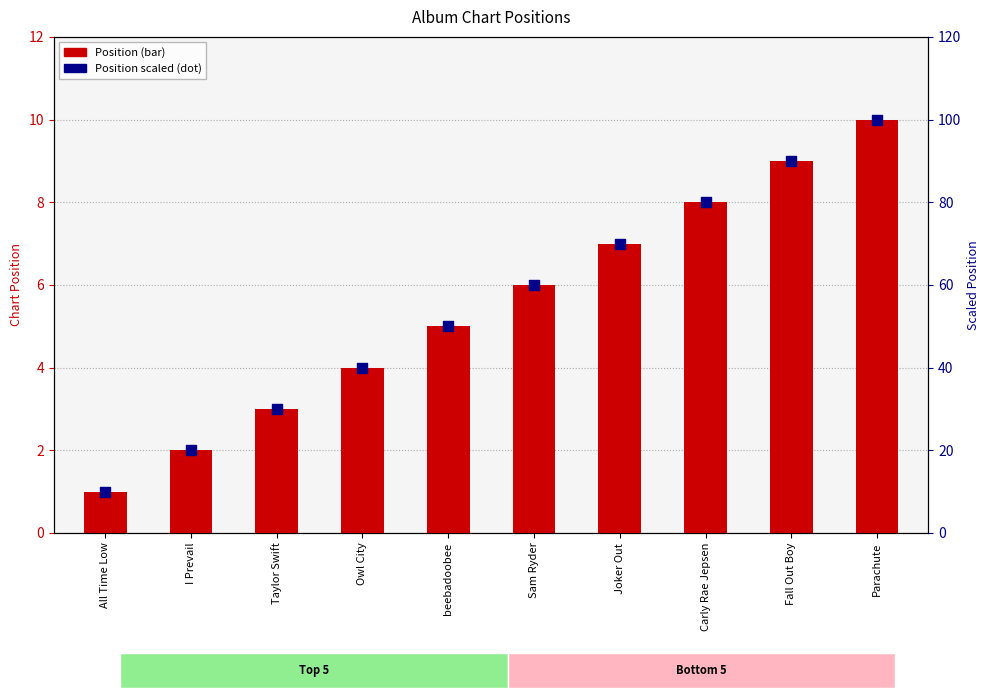

Which series has the largest total across all categories?

Position × 10 (scaled)